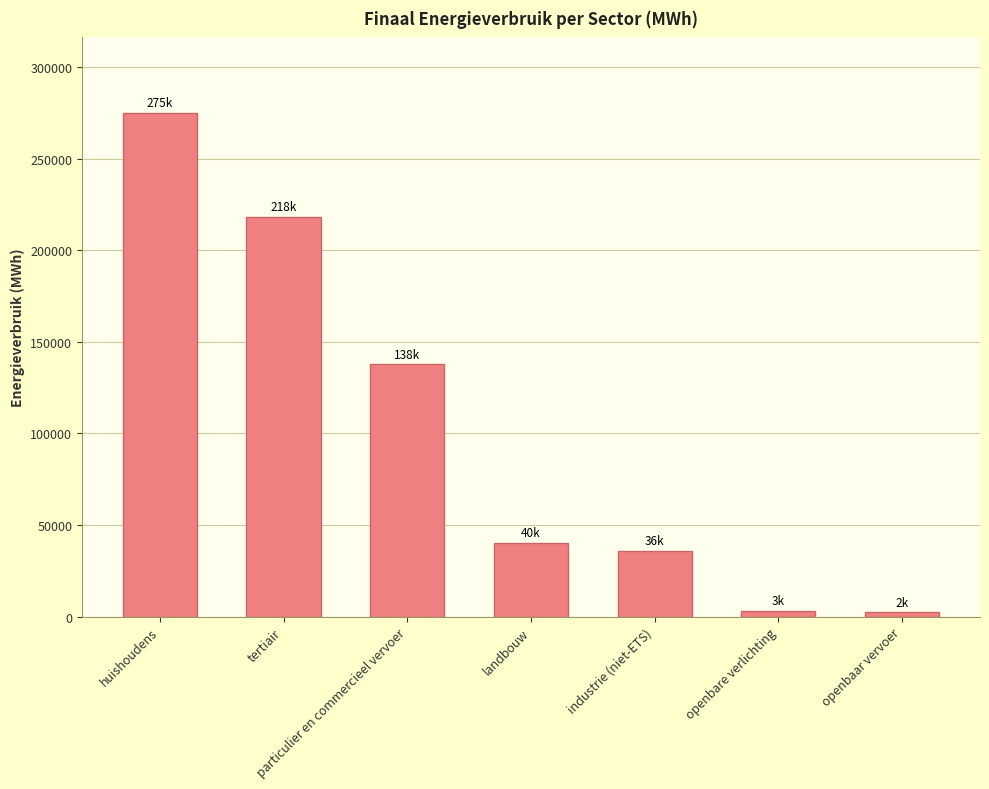

What is the sum of the values at particulier en commercieel vervoer and huishoudens?

412530.8